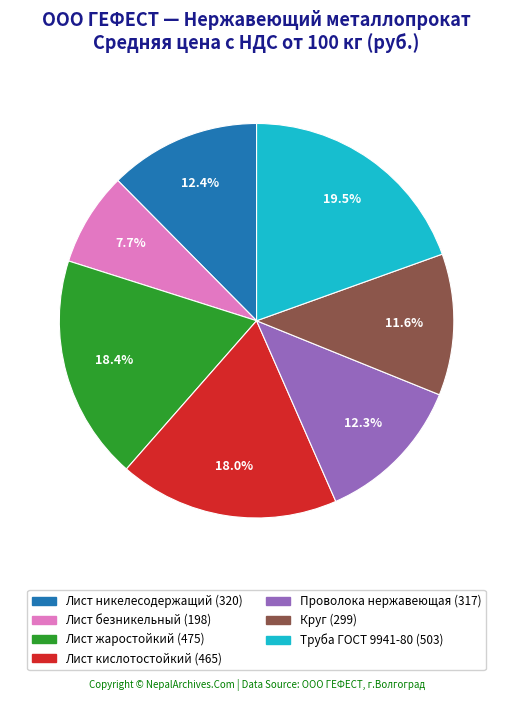

Is the sum of Лист никелесодержащий and Лист безникельный greater than half?

No